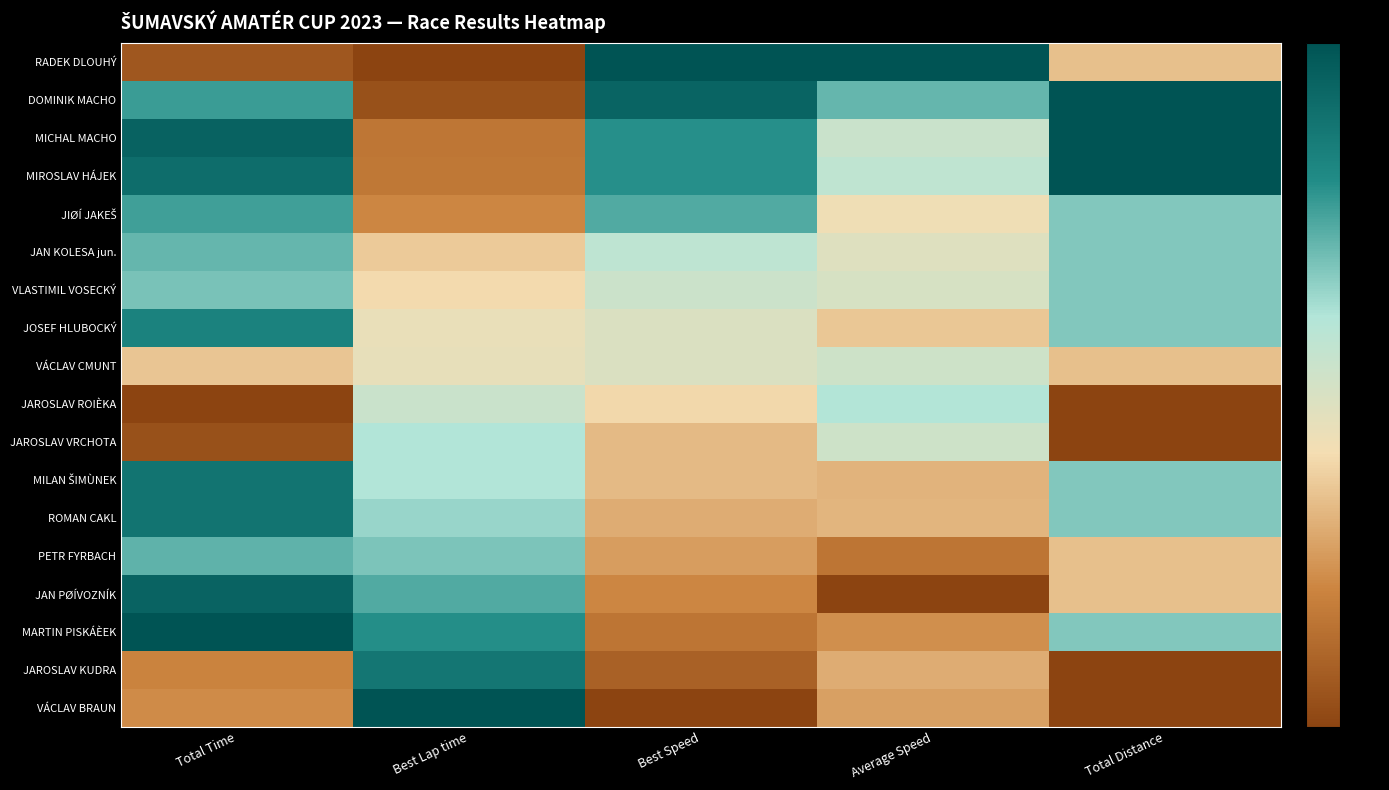

How many data points does each series have?

5